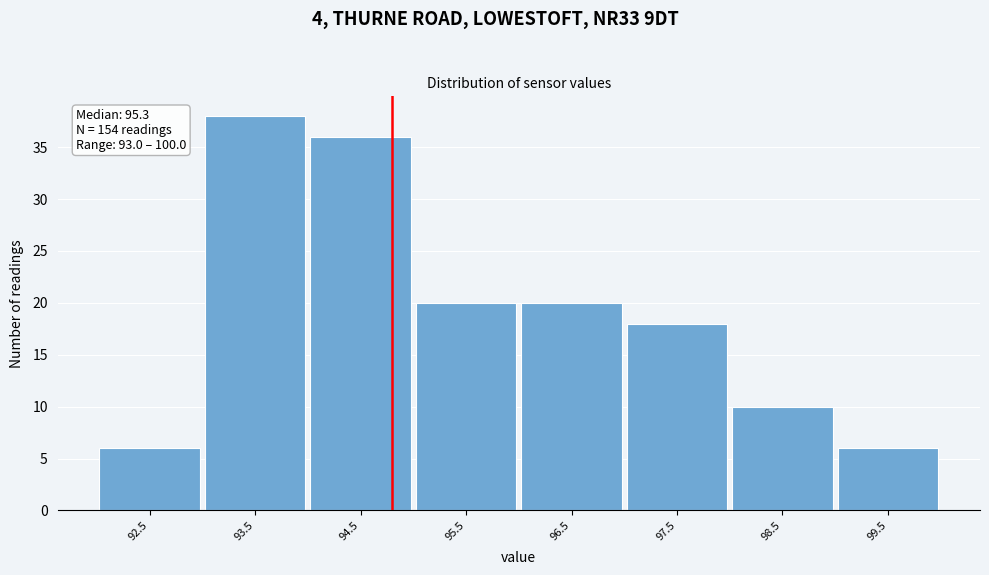

Reading right to left, transcribe all the data shown in this chart.

99.5=6	98.5=10	97.5=18	96.5=20	95.5=20	94.5=36	93.5=38	92.5=6